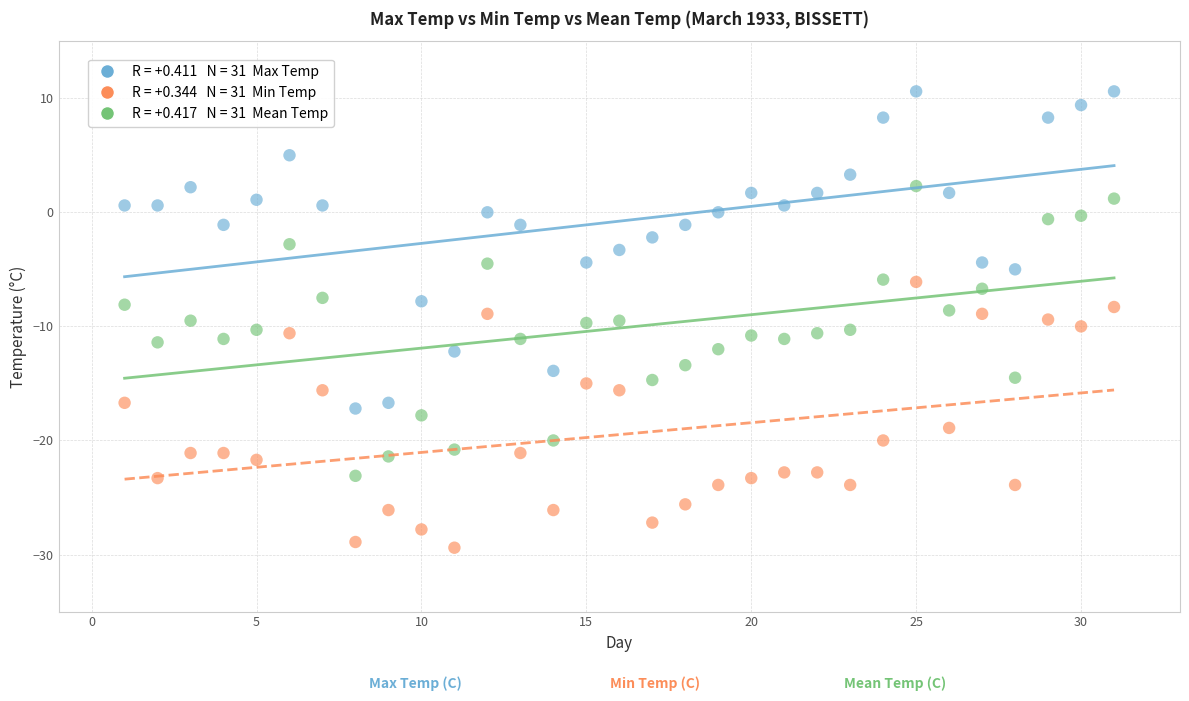

Across all data points, what is the range of Y values (max minus min)?

40.0